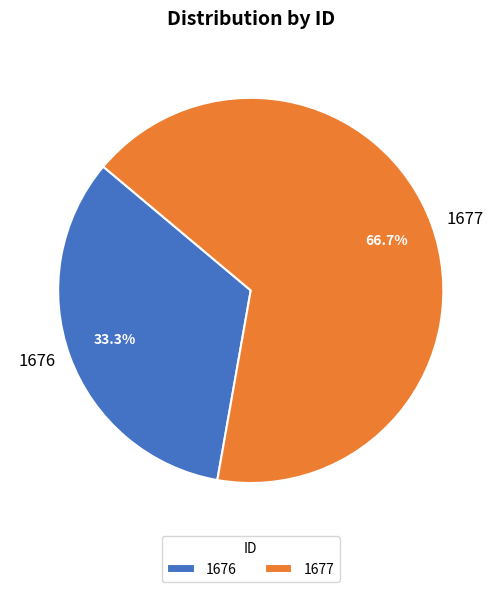

To the nearest percent, what is the difference between the 1676 and 1677 slice percentages?

33%